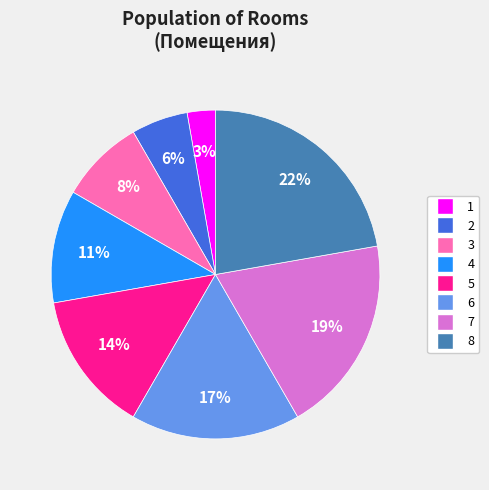

Is there a majority slice in this chart?

No